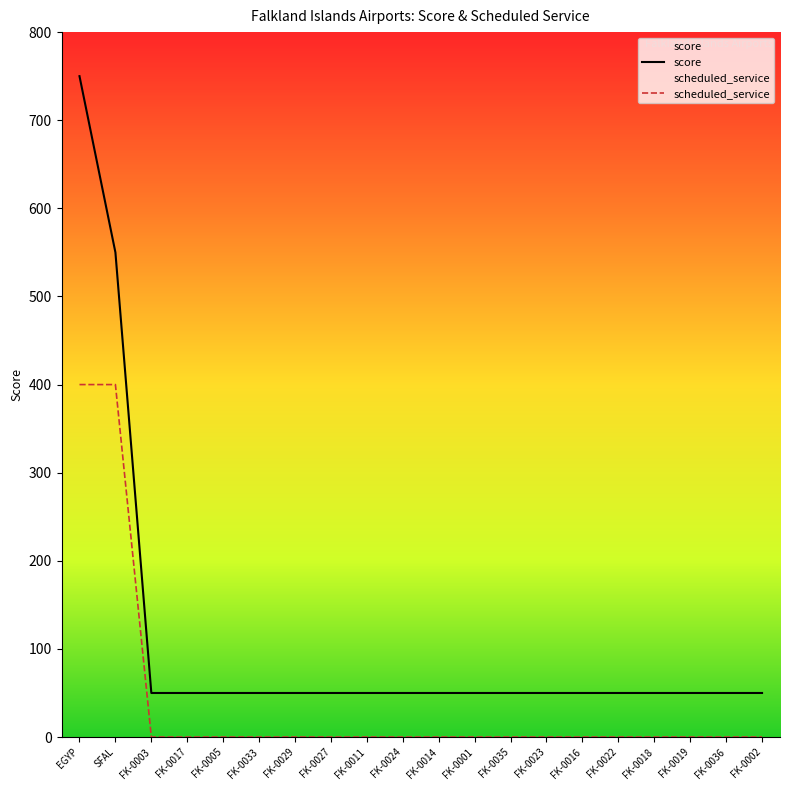

What are all the series names shown in the legend?

score, scheduled_service